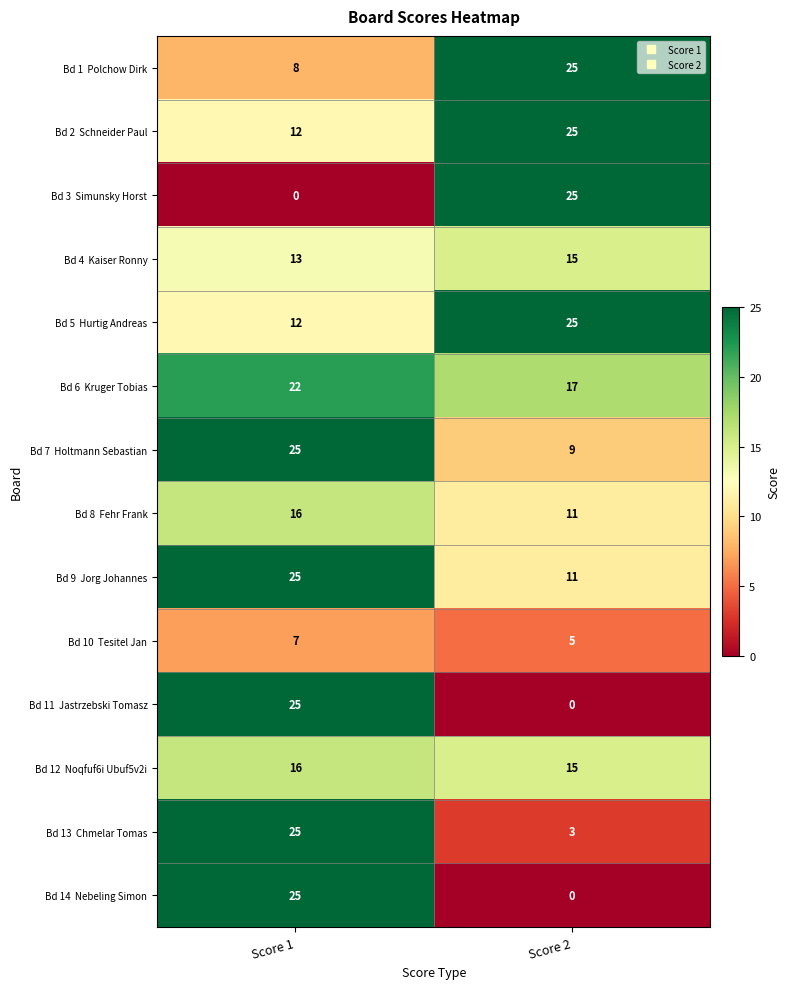

At which category is the sum across all series the highest?

Score 1